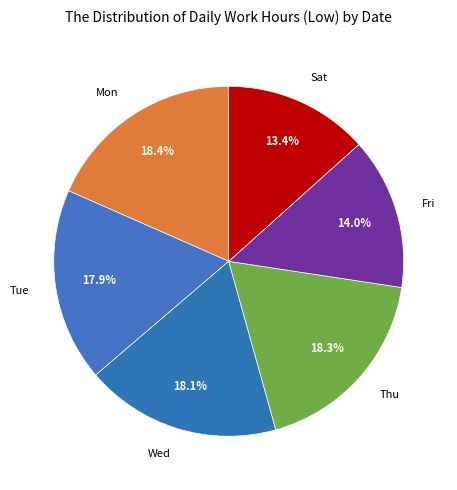

How many segments does this pie chart have?

6